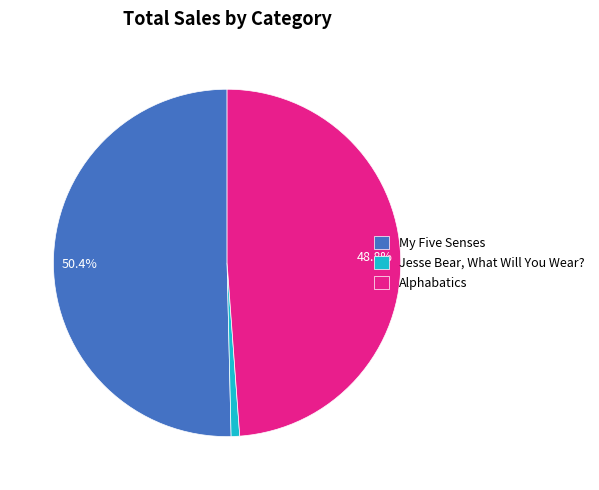

How many slices are in this pie chart?

3